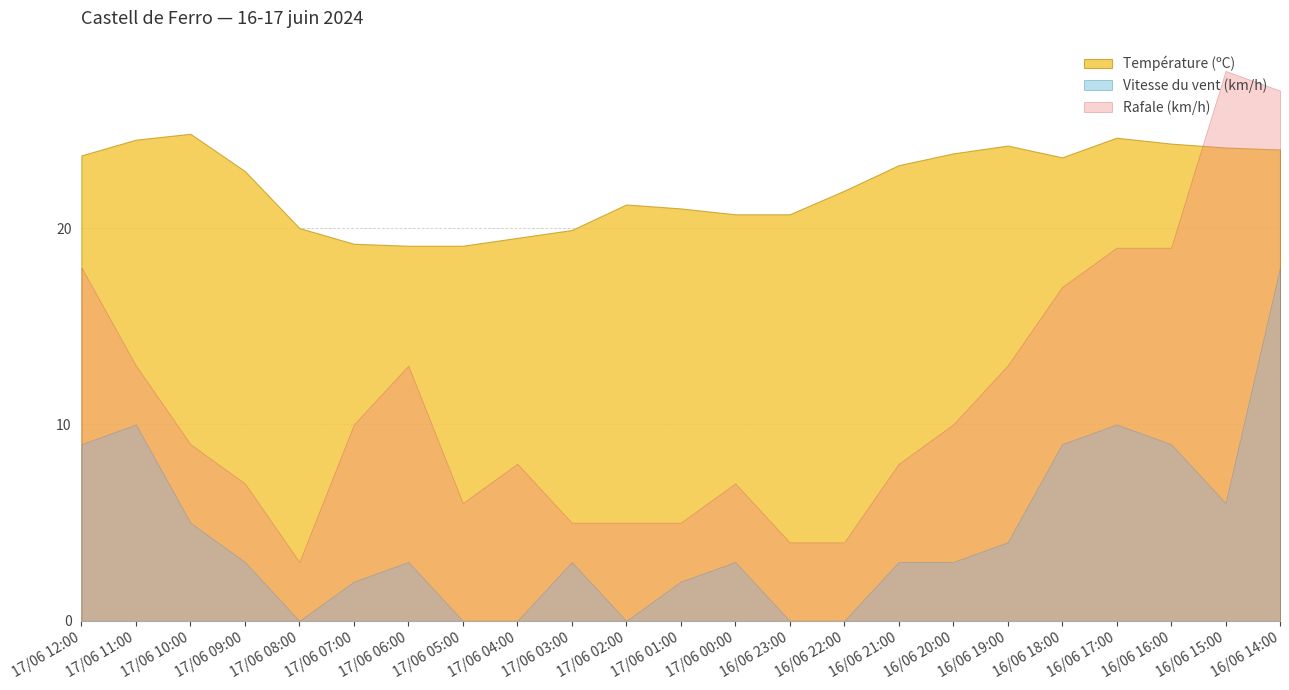

What position from the left is 16/06 14:00?

23